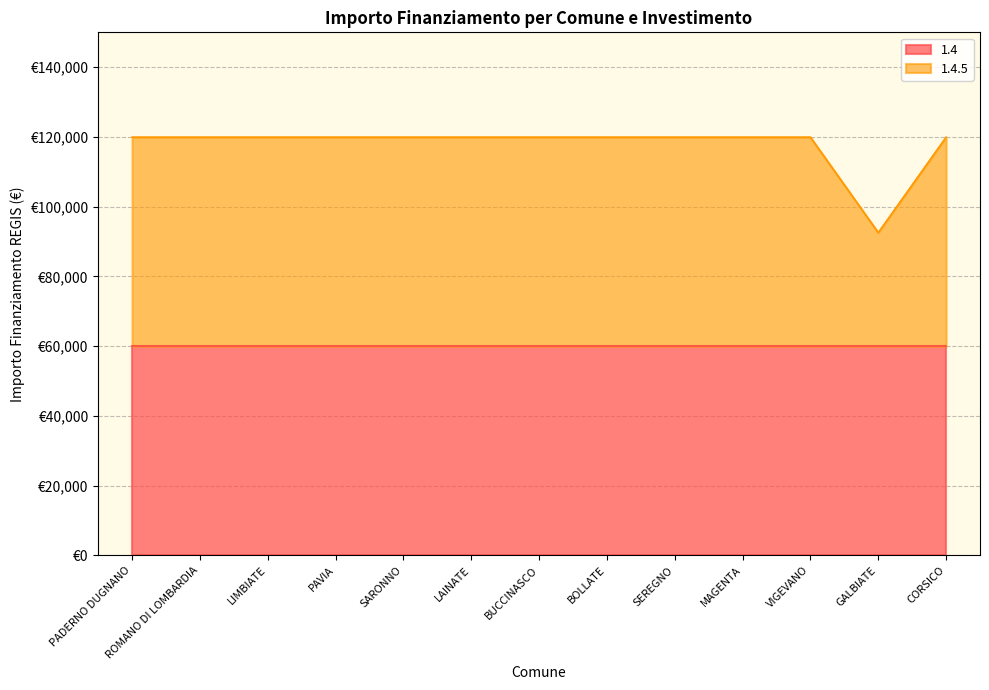

What value does the data have at CORSICO?

119932